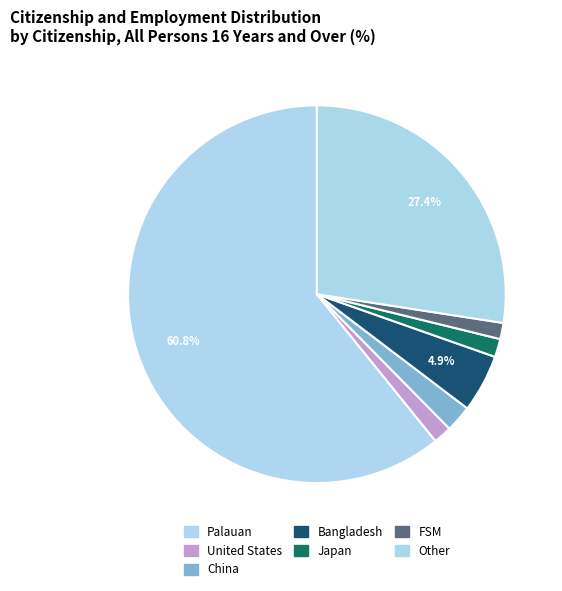

What is the majority slice?

Palauan